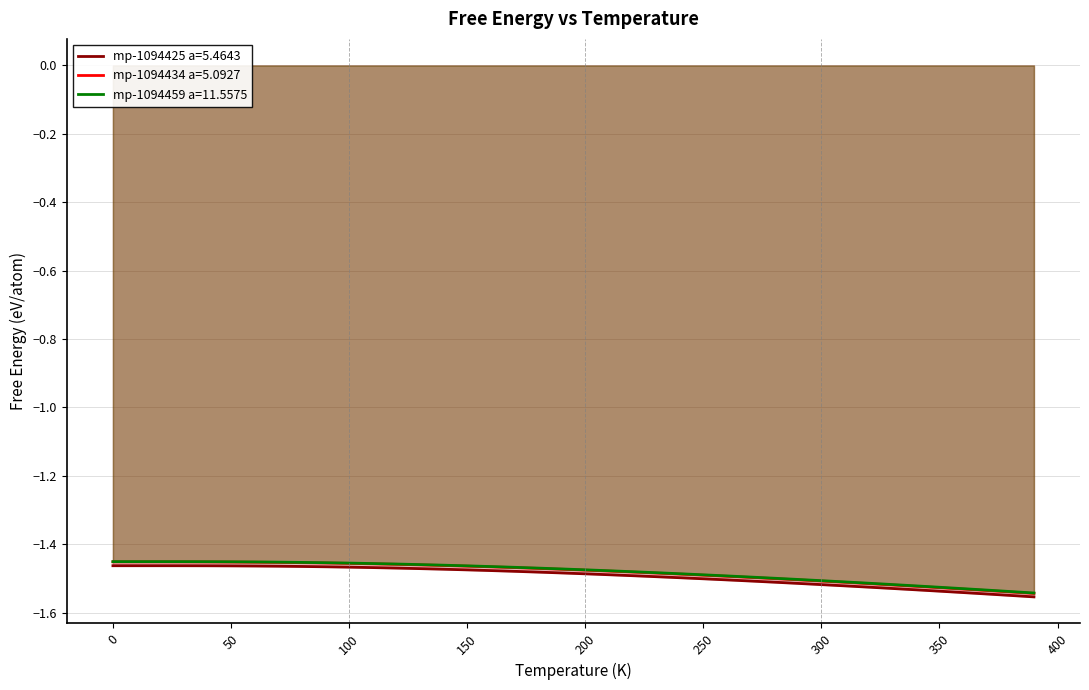

True or false: mp-1094425 a=5.4643 and mp-1094434 a=5.0927 cross at least once.

False